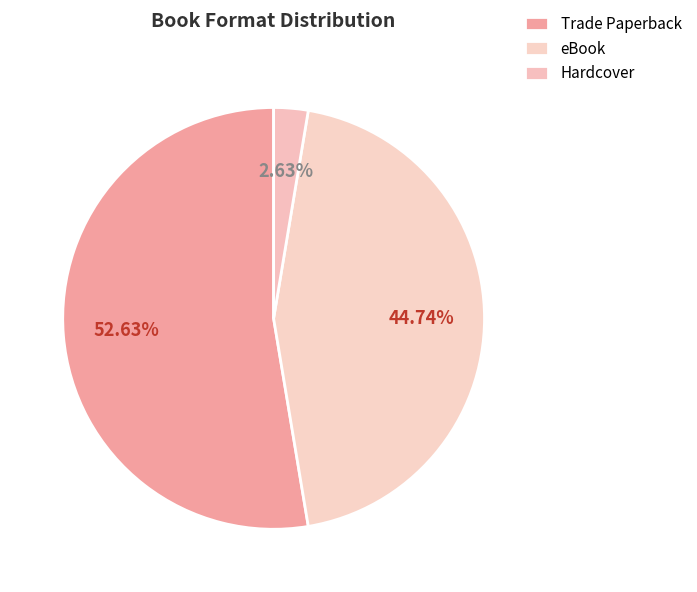

Count the number of slices in the pie.

3